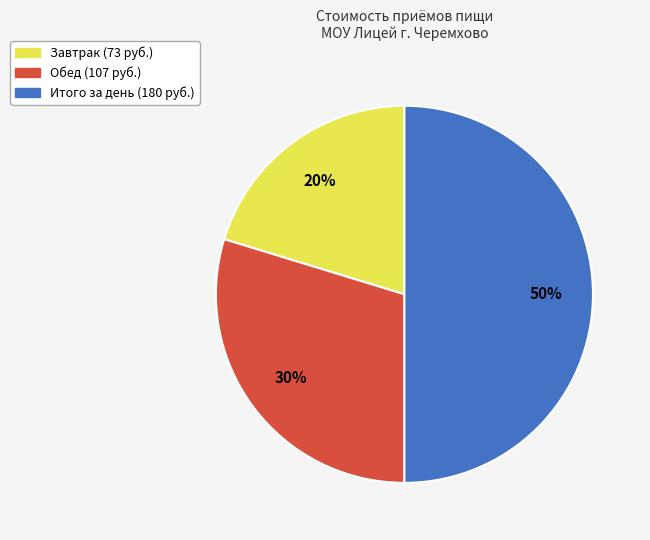

Rank the categories by value from lowest to highest.

Завтрак, Обед, Итого за день